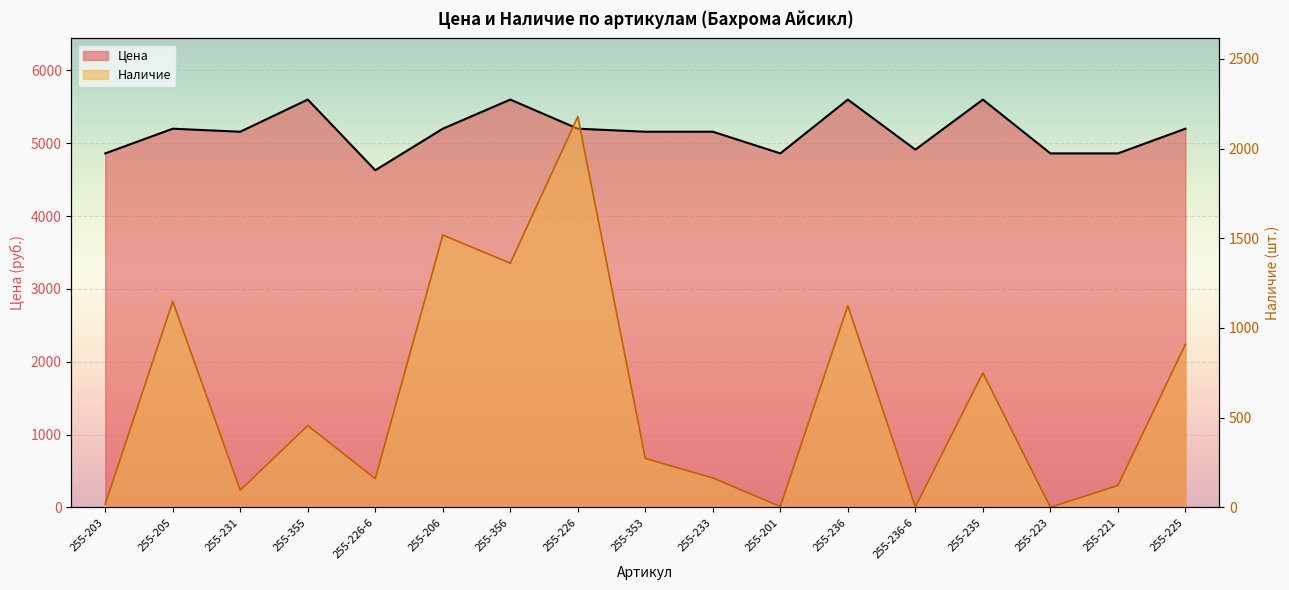

At which label does Цена reach its peak?

255-355